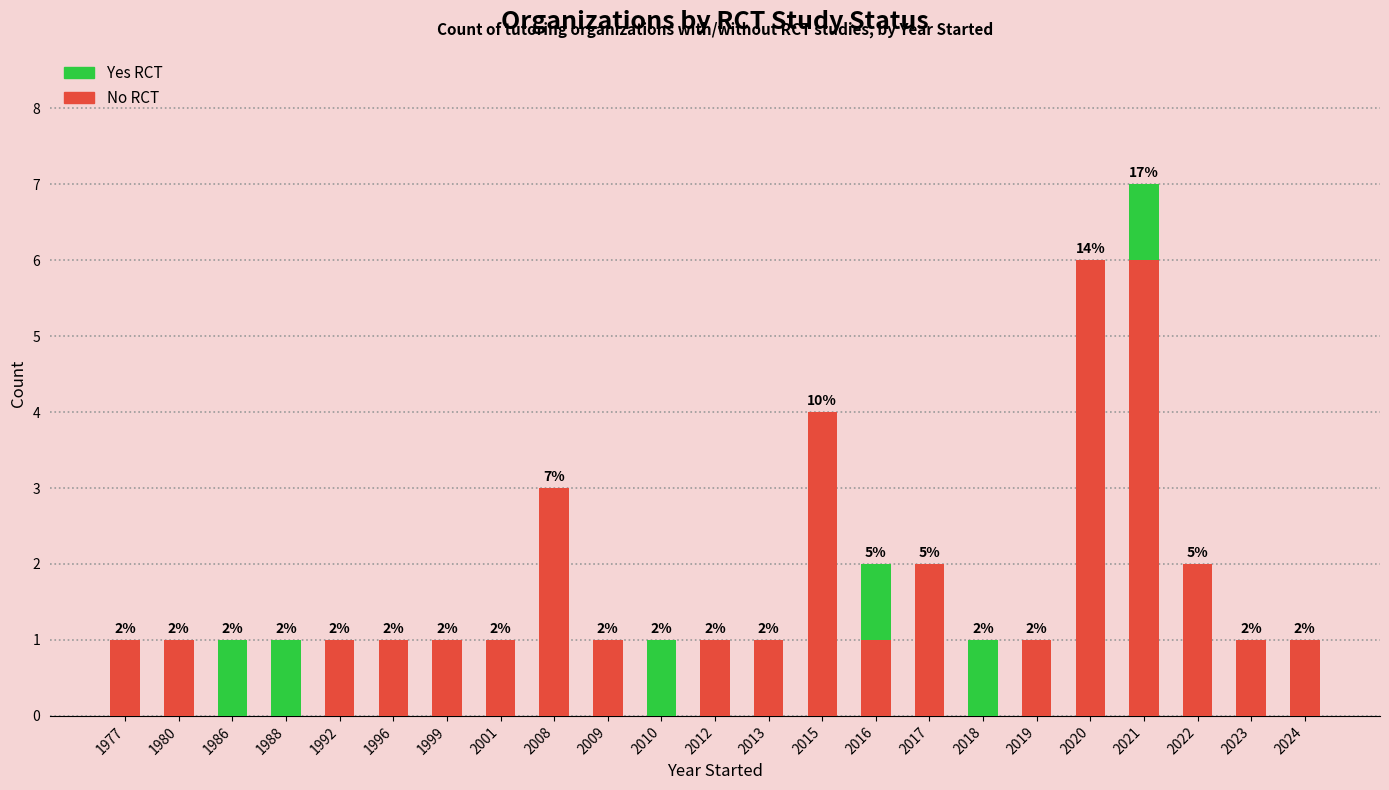

Reading right to left, transcribe the values for No RCT.

2024=1	2023=1	2022=2	2021=6	2020=6	2019=1	2018=0	2017=2	2016=1	2015=4	2013=1	2012=1	2010=0	2009=1	2008=3	2001=1	1999=1	1996=1	1992=1	1988=0	1986=0	1980=1	1977=1